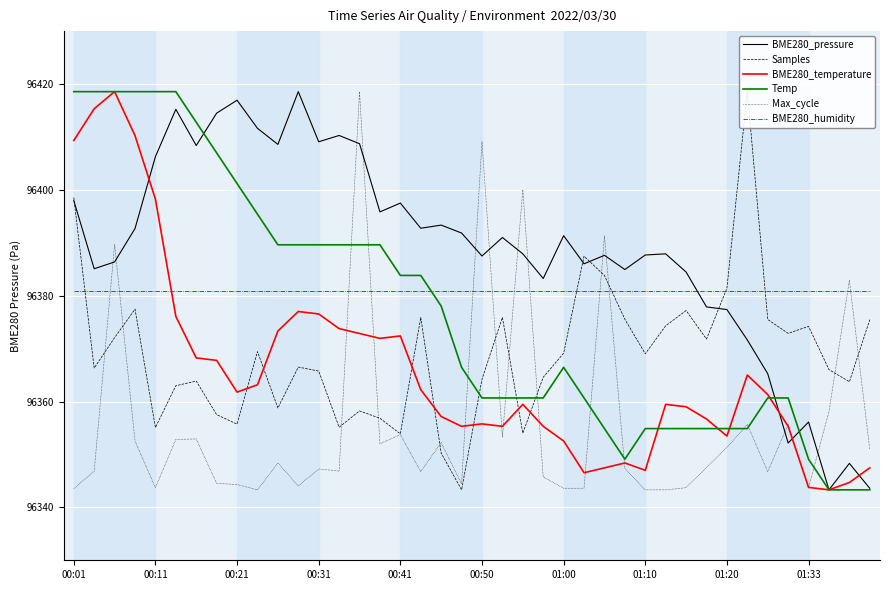

At which label does BME280_temperature reach its minimum?

37